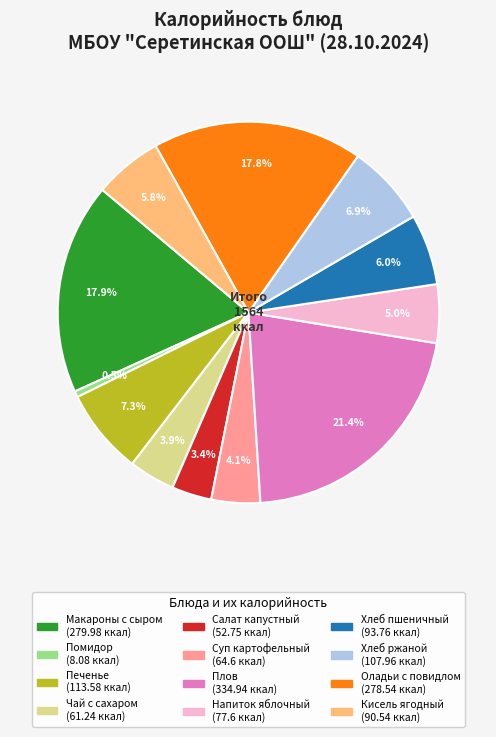

Is there any slice that represents more than half of the pie?

No